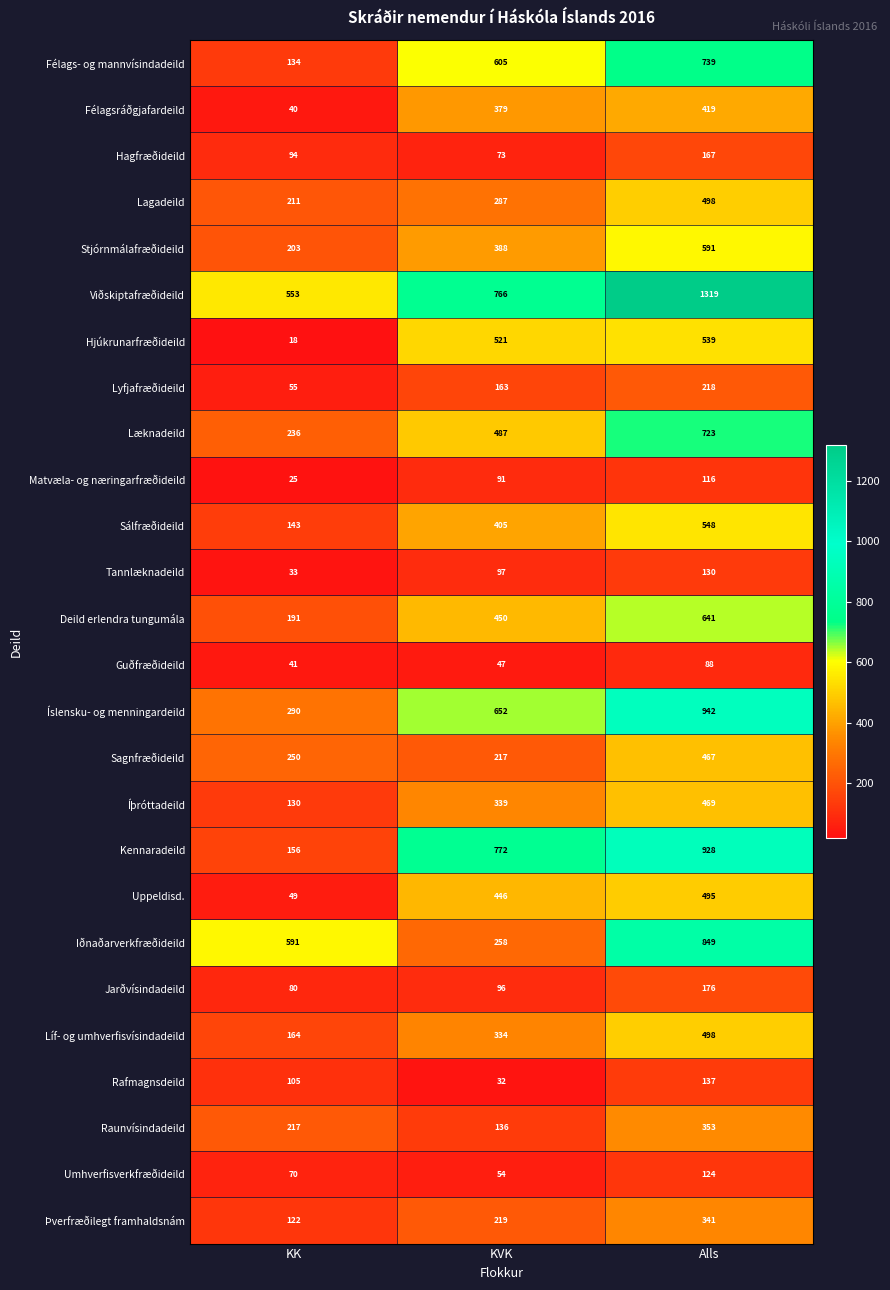

The Guðfræðideild series shows 135 at Alls. True or false?

False